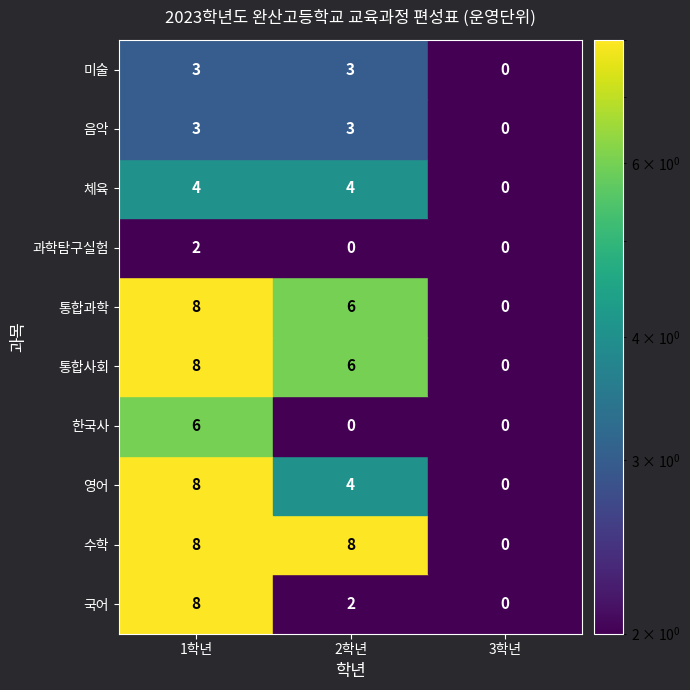

Reading left to right, what are all the values shown in this chart?

국어: 8	2	0
수학: 8	8	0
영어: 8	4	0
한국사: 6	0	0
통합사회: 8	6	0
통합과학: 8	6	0
과학탐구실험: 2	0	0
체육: 4	4	0
음악: 3	3	0
미술: 3	3	0